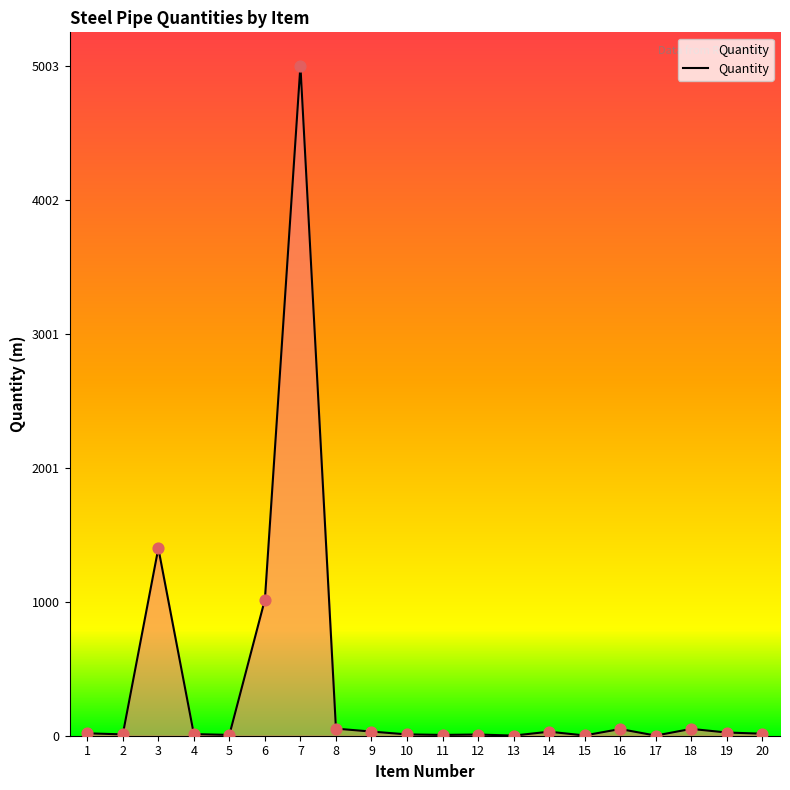

What is the change in value from 14 to 19?

-6